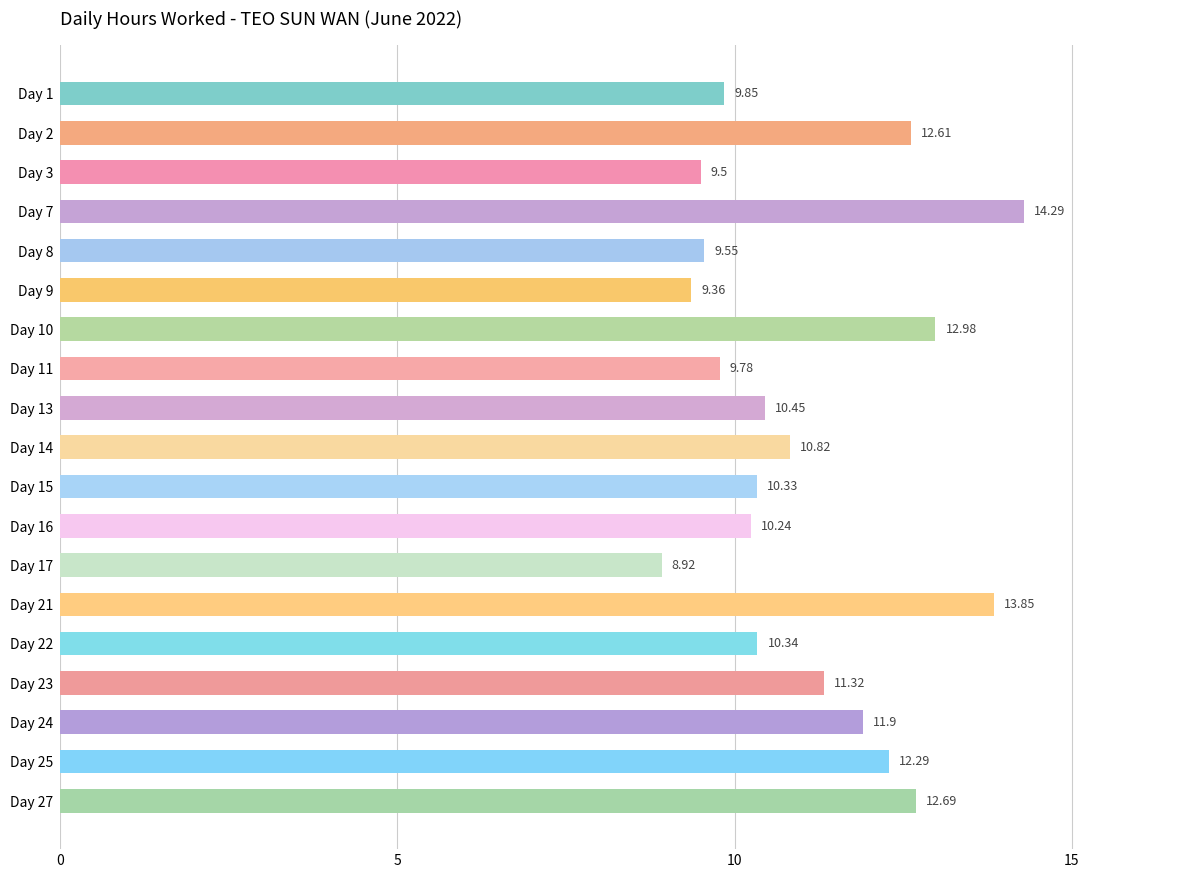

How many series are shown in this chart?

1